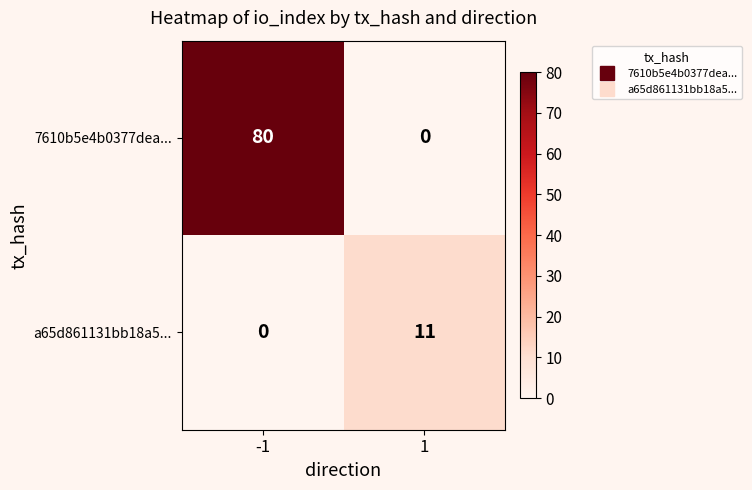

At which category is the sum across all series the highest?

-1